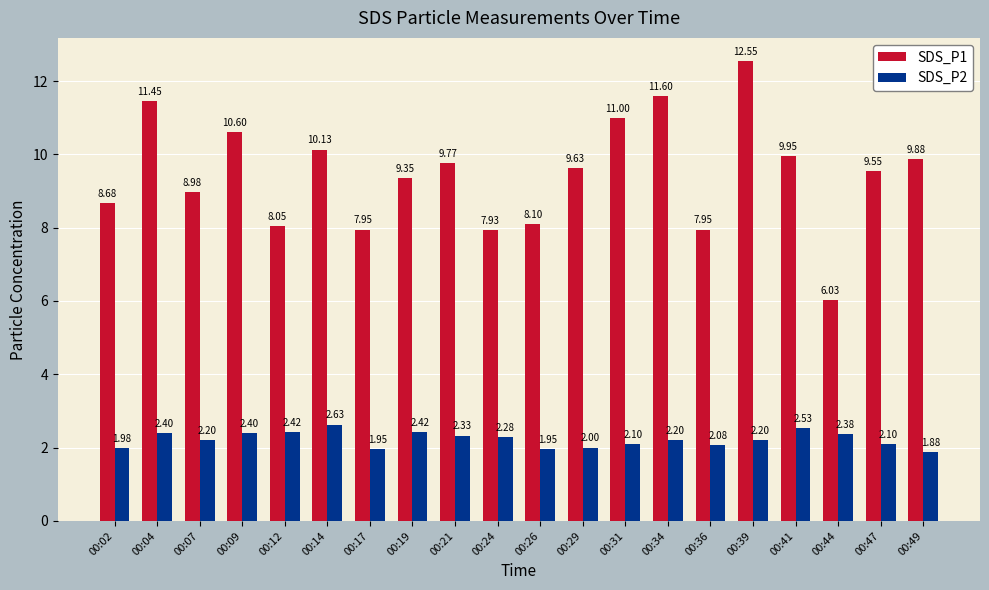

What is the highest value of the SDS_P1 series?

12.6